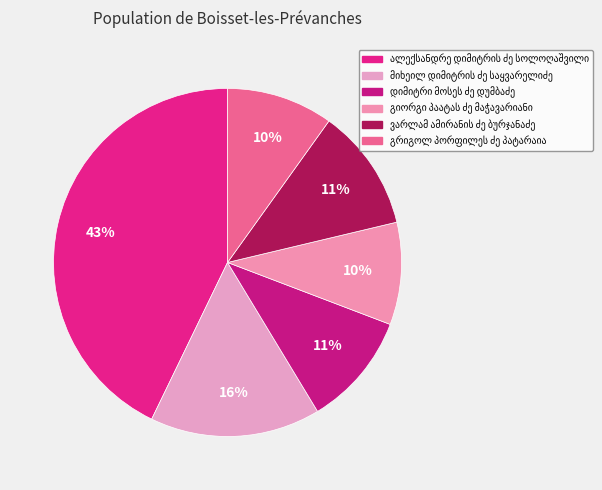

Count the number of slices in the pie.

6